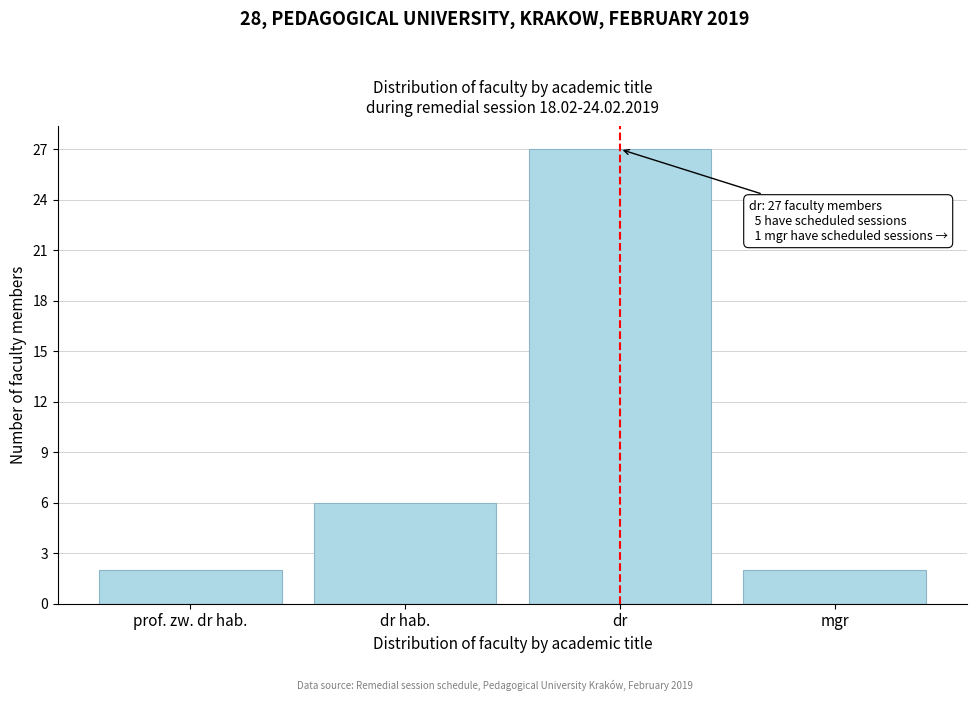

Reading left to right, what are all the values shown in this chart?

prof. zw. dr hab.=2	dr hab.=6	dr=27	mgr=2